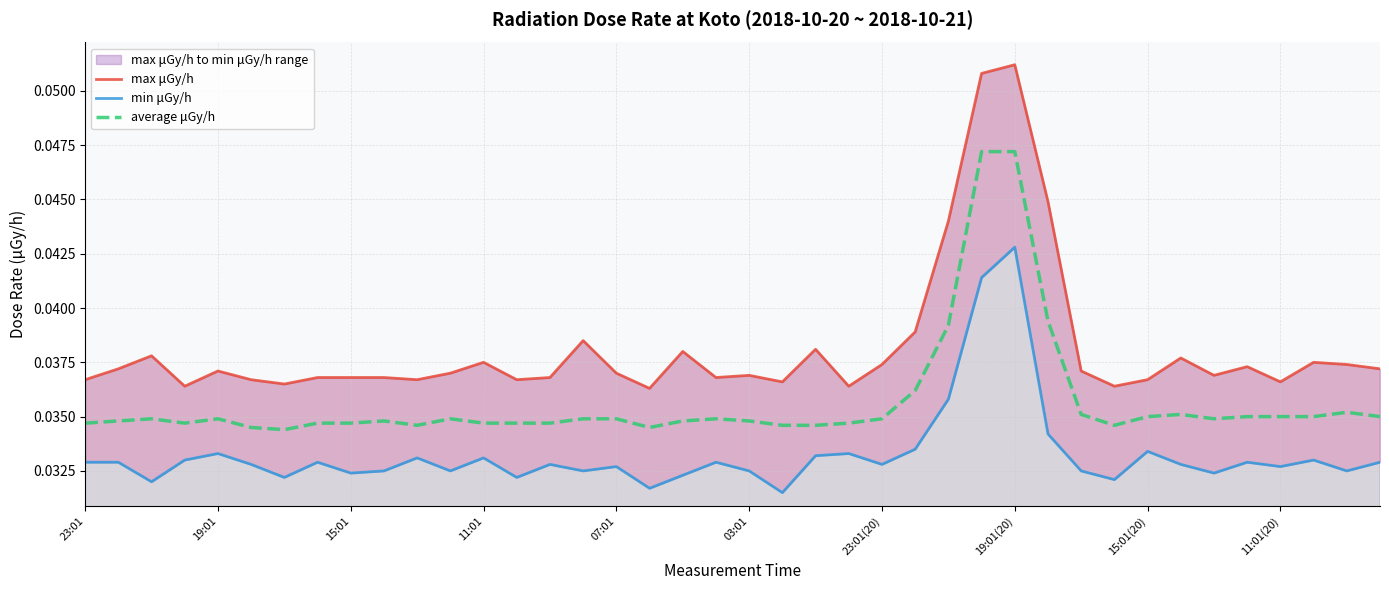

List the series in order of their overall mean, highest first.

max μGy/h, average μGy/h, min μGy/h